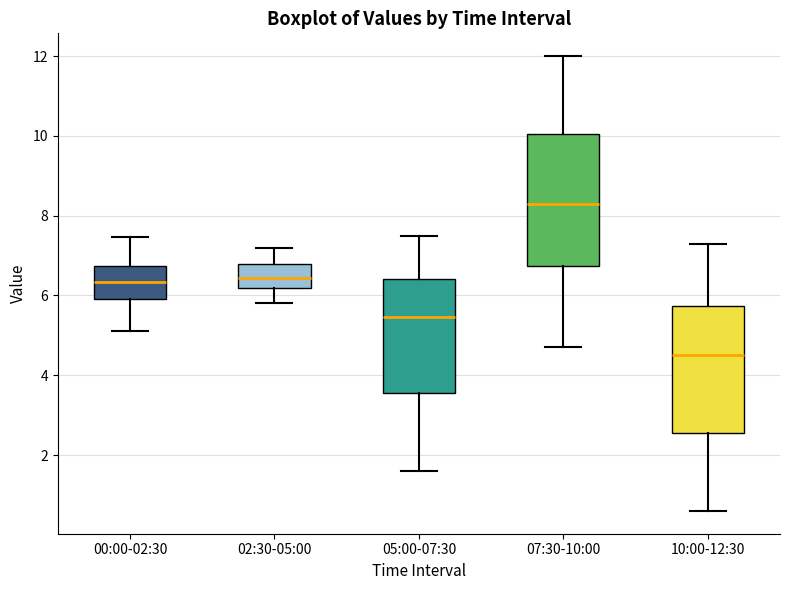

Which box has the highest median line?

07:30-10:00